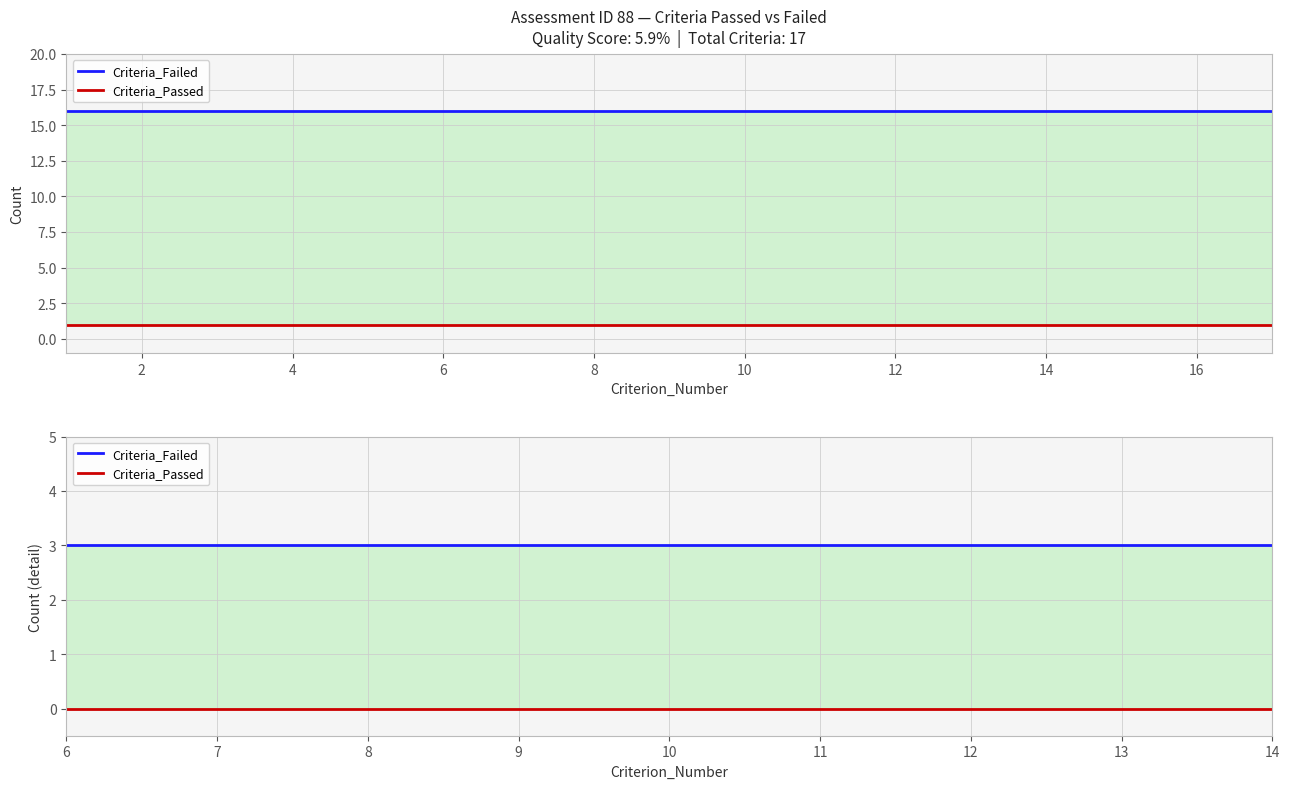

Reading left to right, transcribe all the data shown in this chart.

Criteria_Failed: 3	3	3	3	3	3	3	3	3
Criteria_Passed: 0	0	0	0	0	0	0	0	0